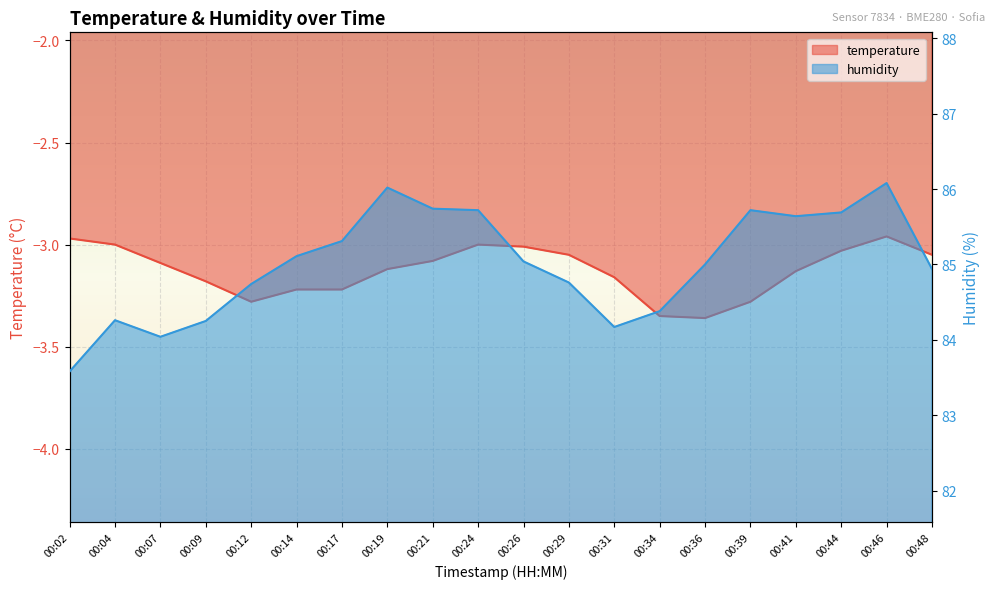

Is it true that humidity equals 84.0 at 00:07?

True